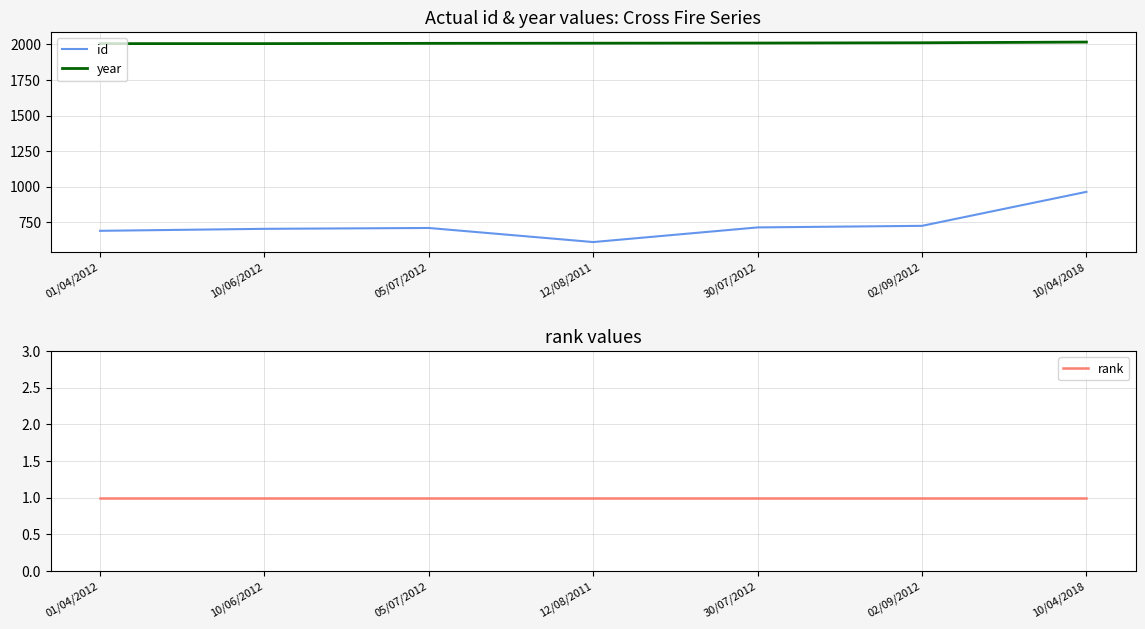

List the series in order of their overall mean, lowest first.

rank, id, year